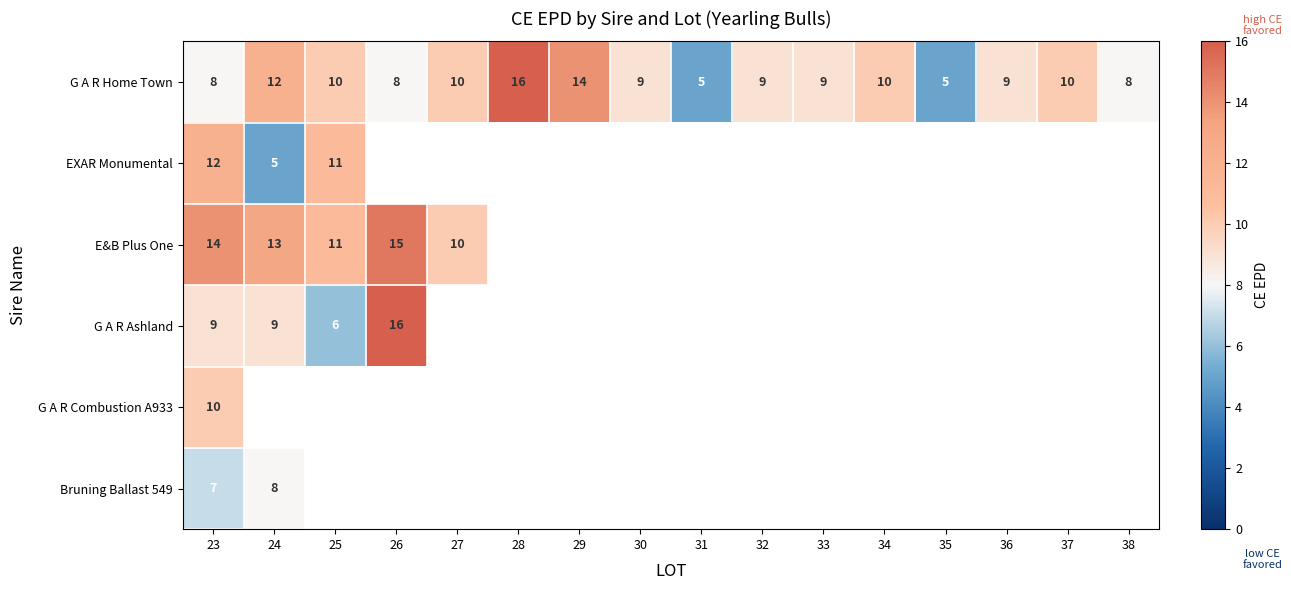

At how many categories does at least one series exceed 7?

14